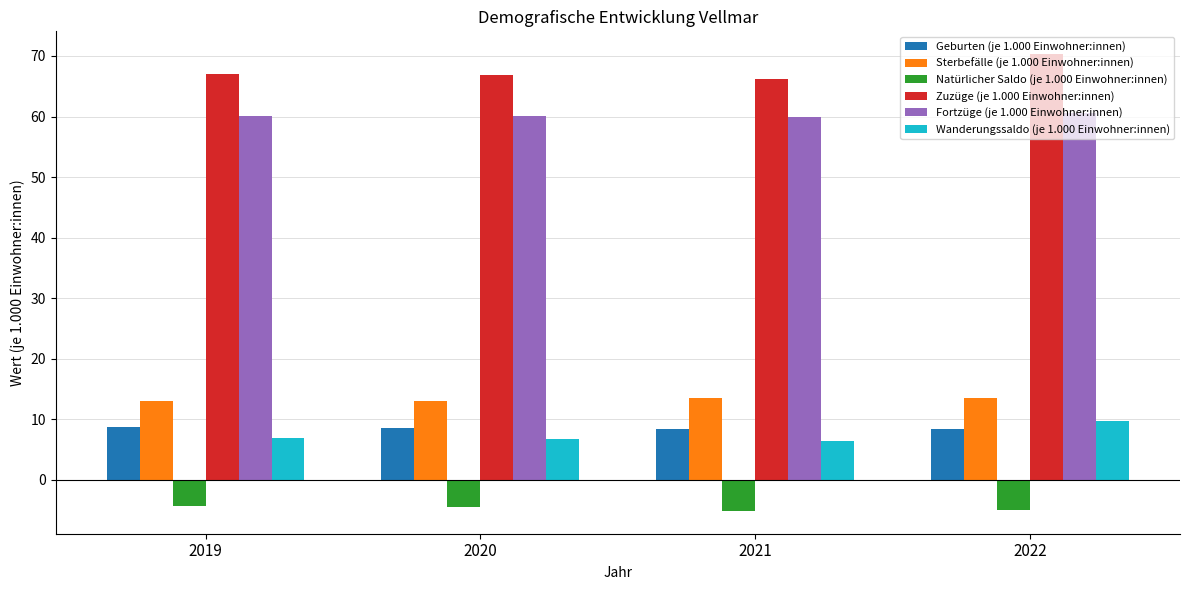

At how many categories does at least one series exceed 60?

4